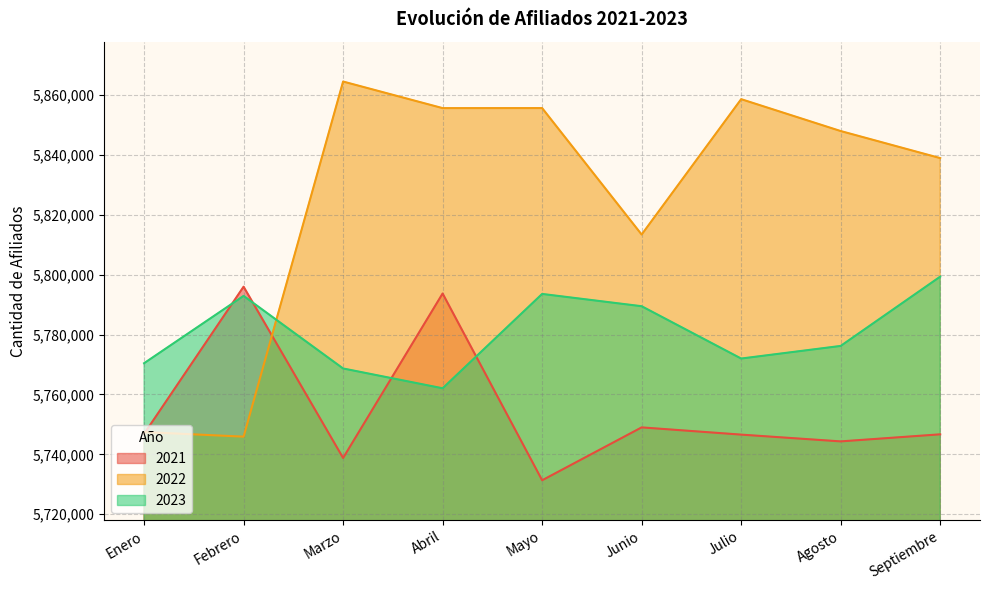

What is the value of the 2023 point at the 2nd from the left?

5792941